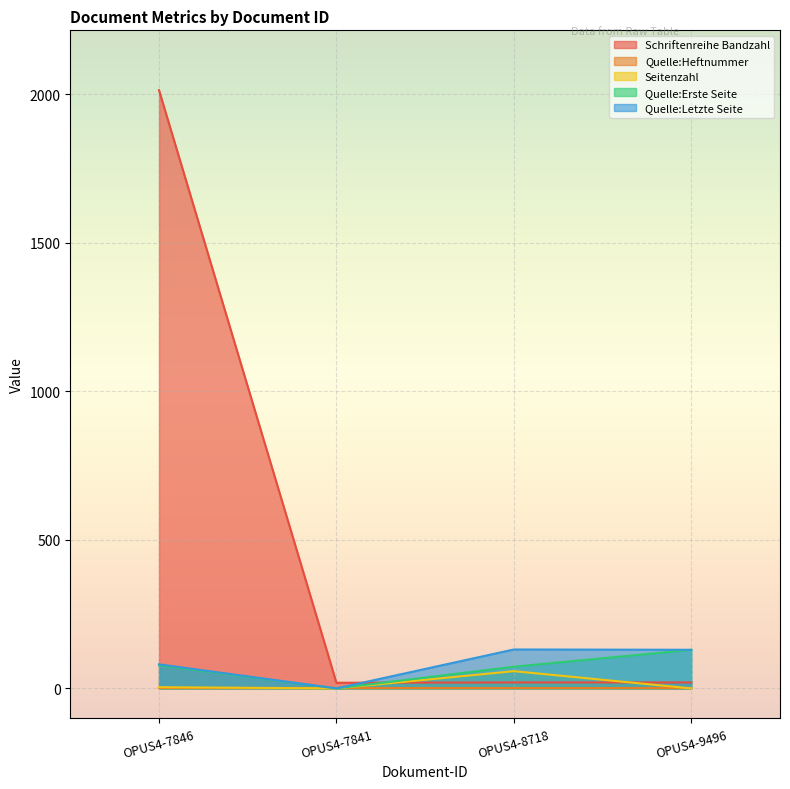

Which has a higher value, OPUS4-9496 or OPUS4-8718?

OPUS4-9496